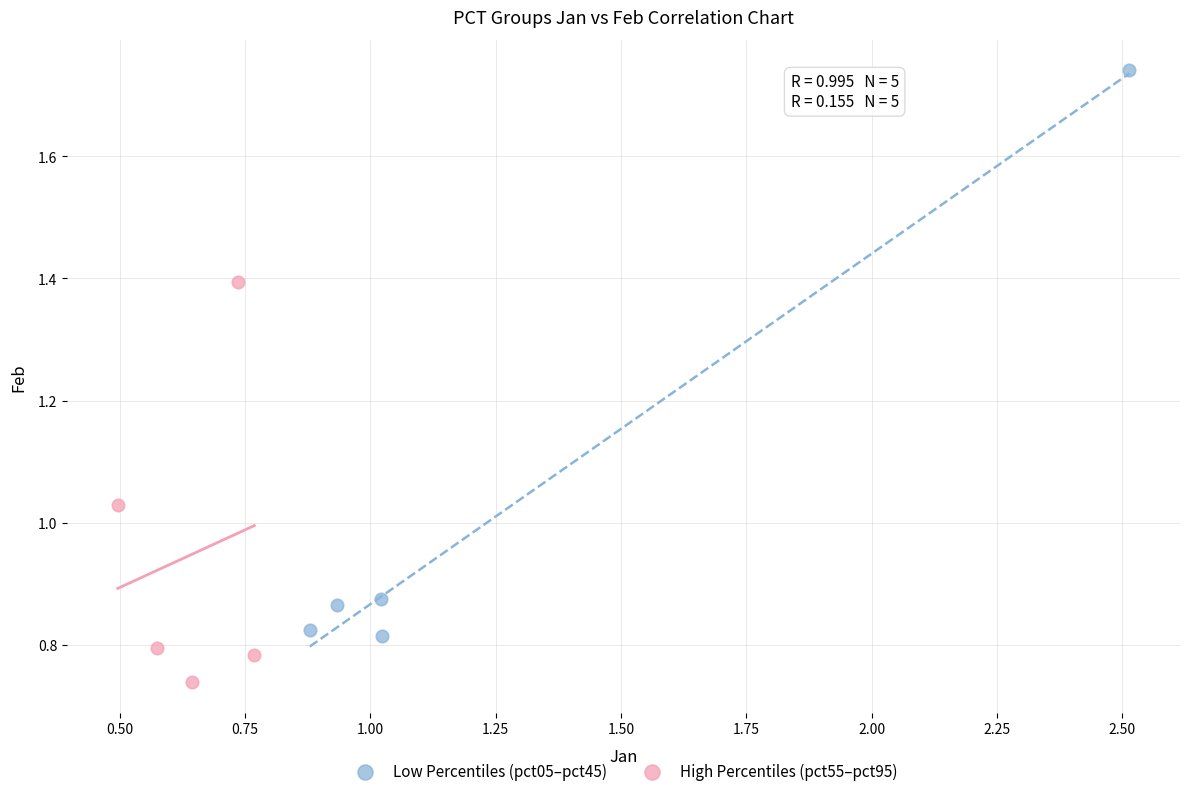

Which series contains the highest Y value?

Low Percentiles (pct05–pct45)